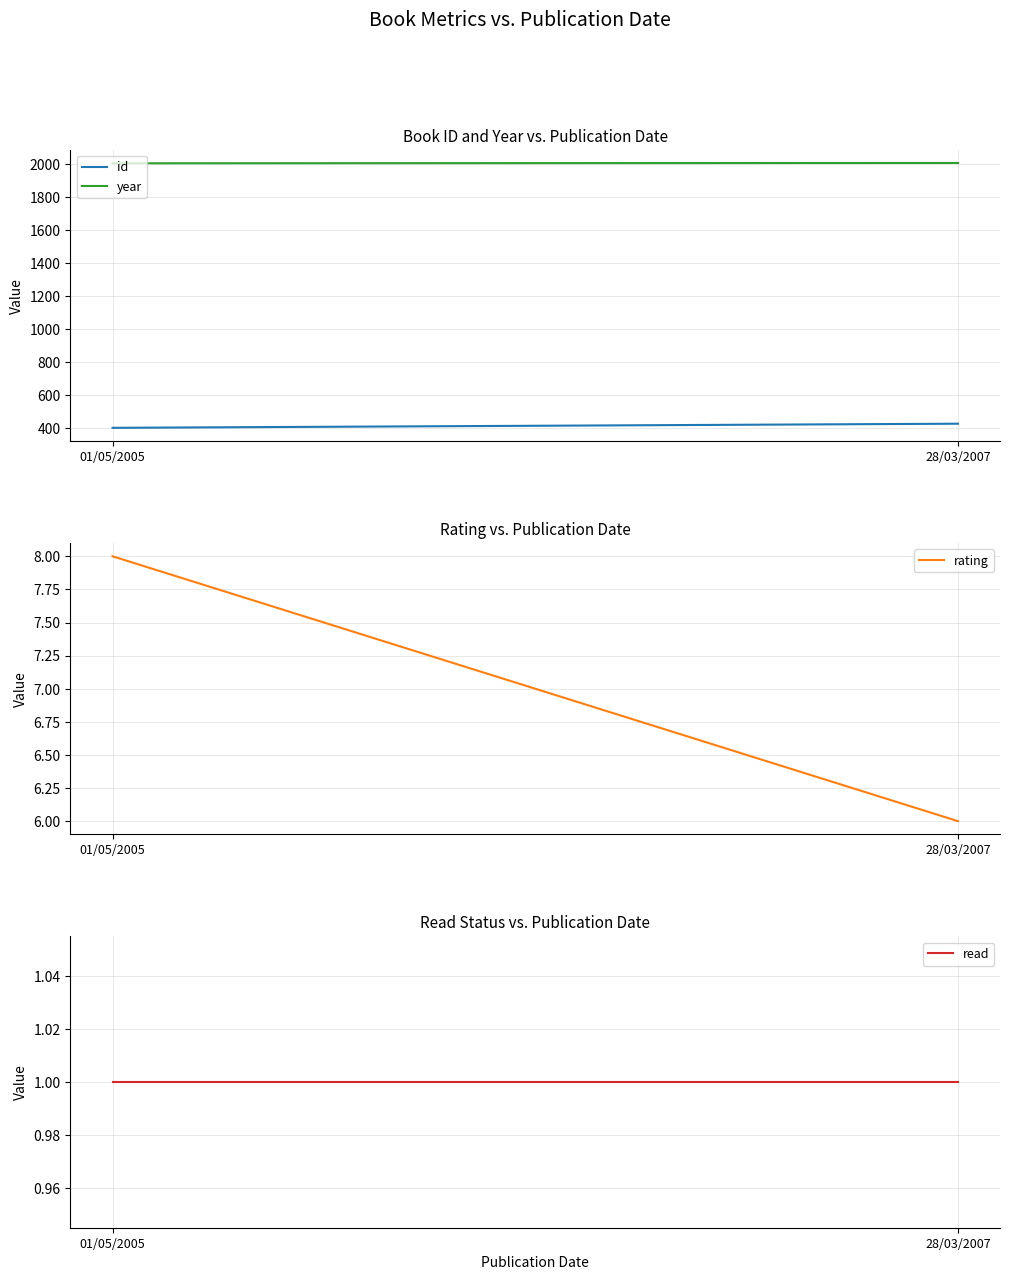

What is the sum of all year values?

4012